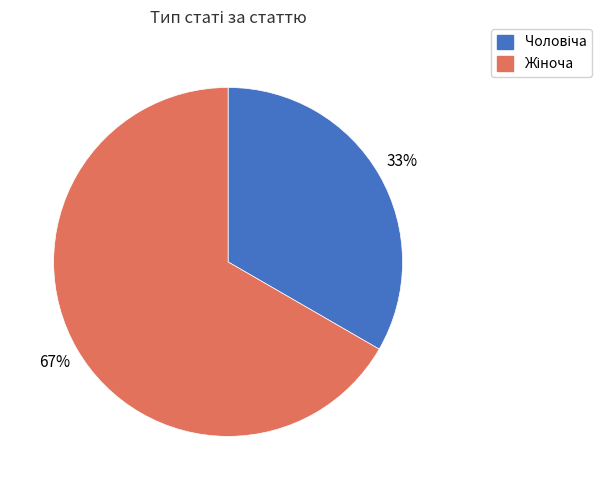

Is there any slice that represents more than half of the pie?

Yes